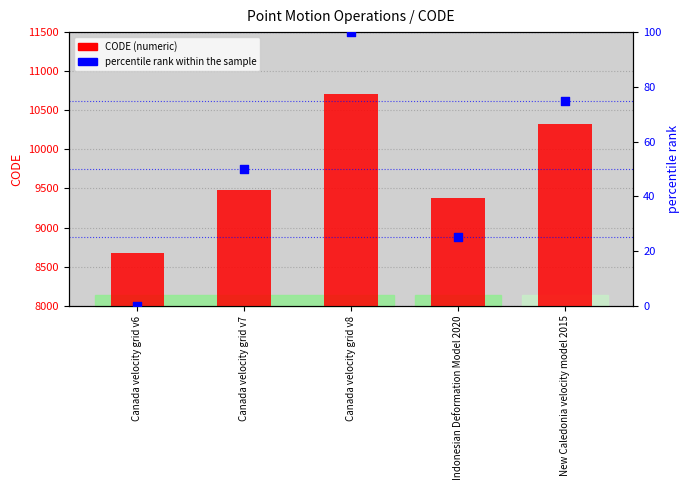

Which series contains the lowest Y value?

percentile rank within the sample